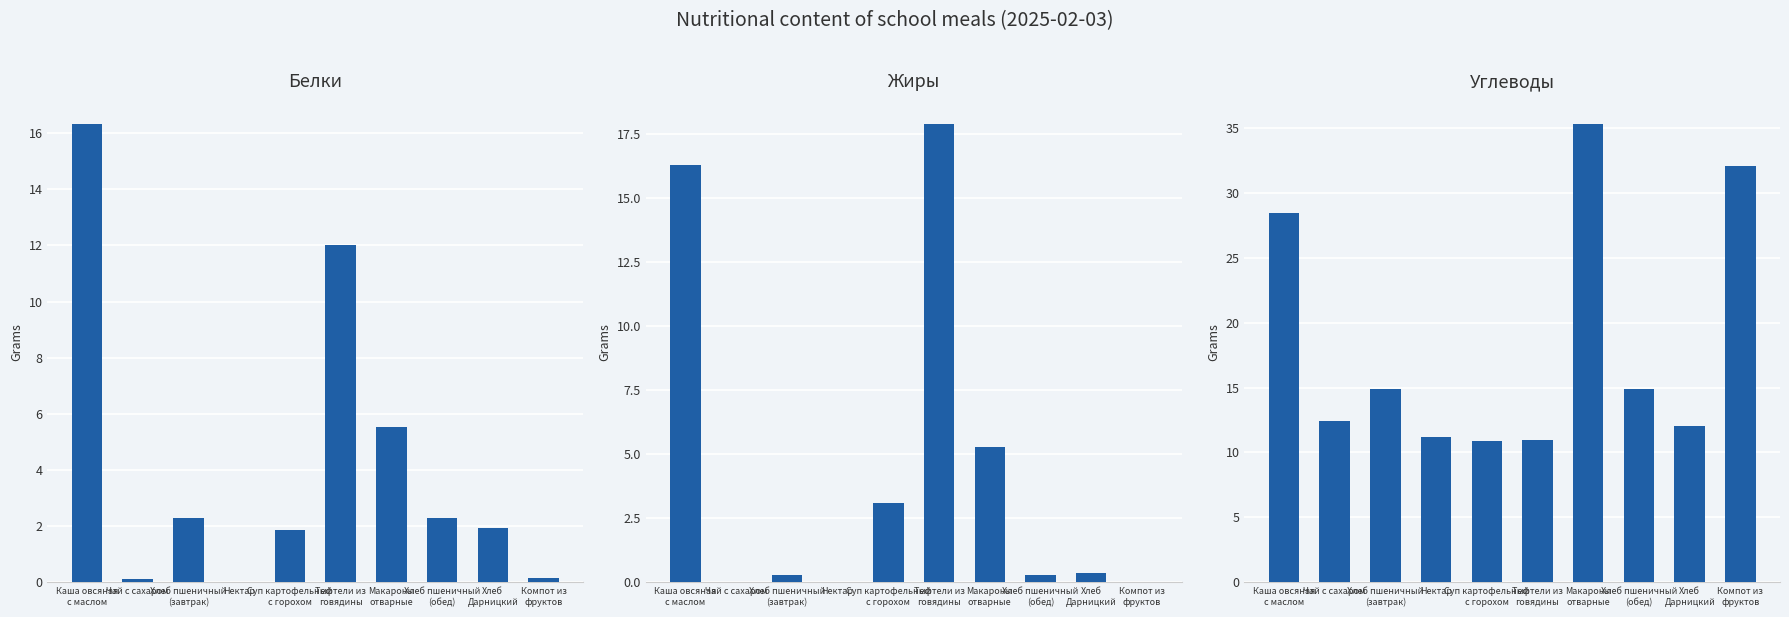

How many bars are there in each group?

3